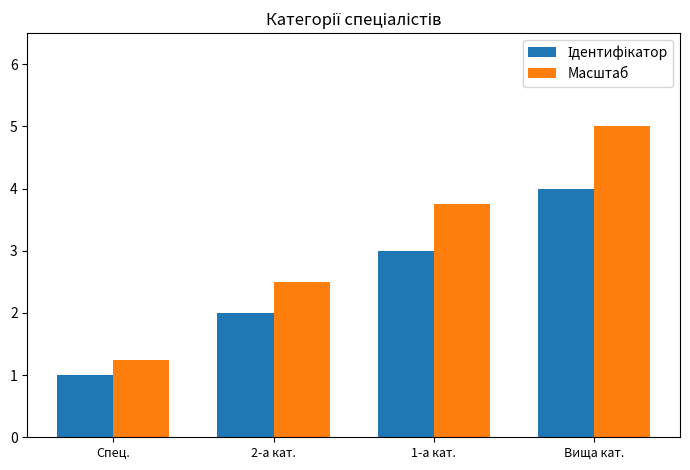

List the labels in order of Масштаб value, largest first.

Вища кат., 1-а кат., 2-а кат., Спец.